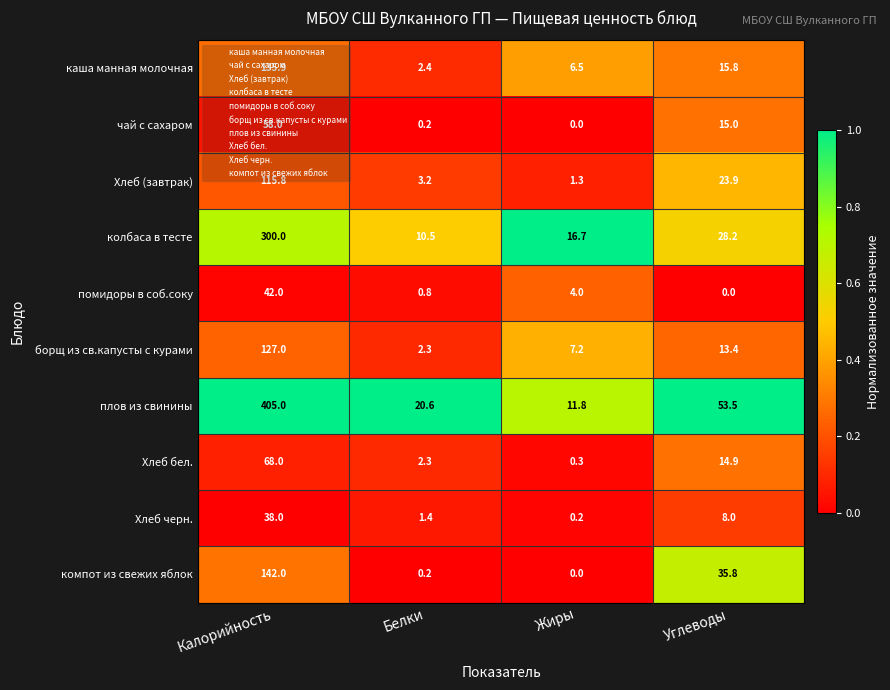

What is the total value across all series at Белки?

43.9